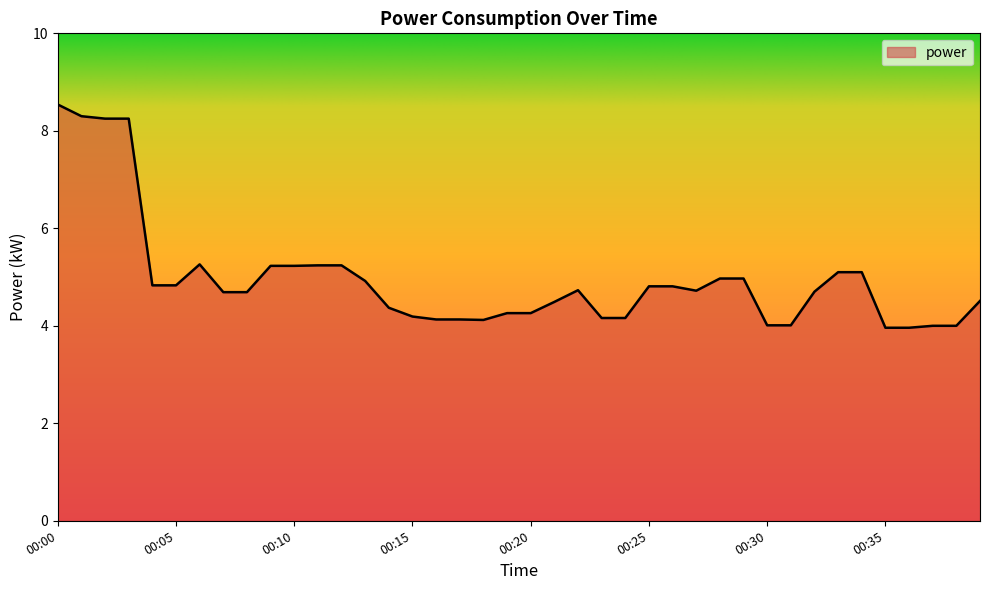

How many lines are shown in the chart?

1